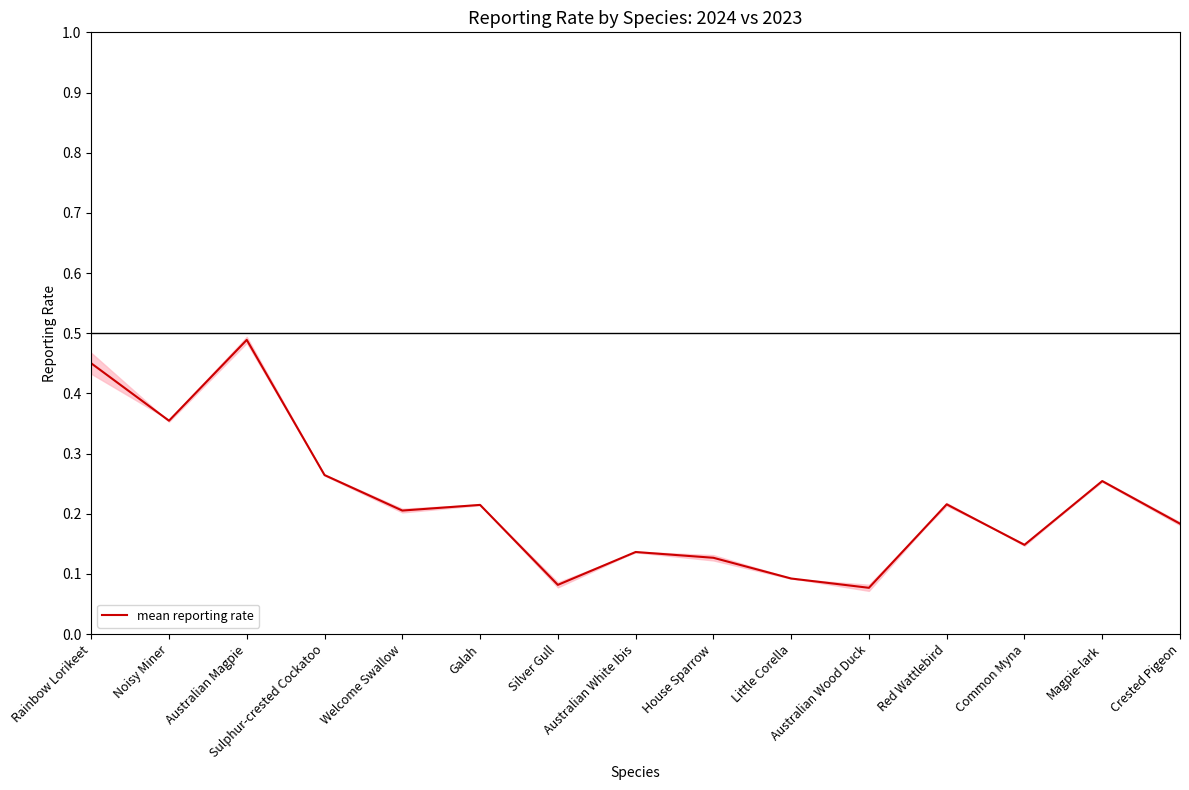

List the labels in order of value, largest first.

Australian Magpie, Rainbow Lorikeet, Noisy Miner, Sulphur-crested Cockatoo, Magpie-lark, Red Wattlebird, Galah, Welcome Swallow, Crested Pigeon, Common Myna, Australian White Ibis, House Sparrow, Little Corella, Silver Gull, Australian Wood Duck